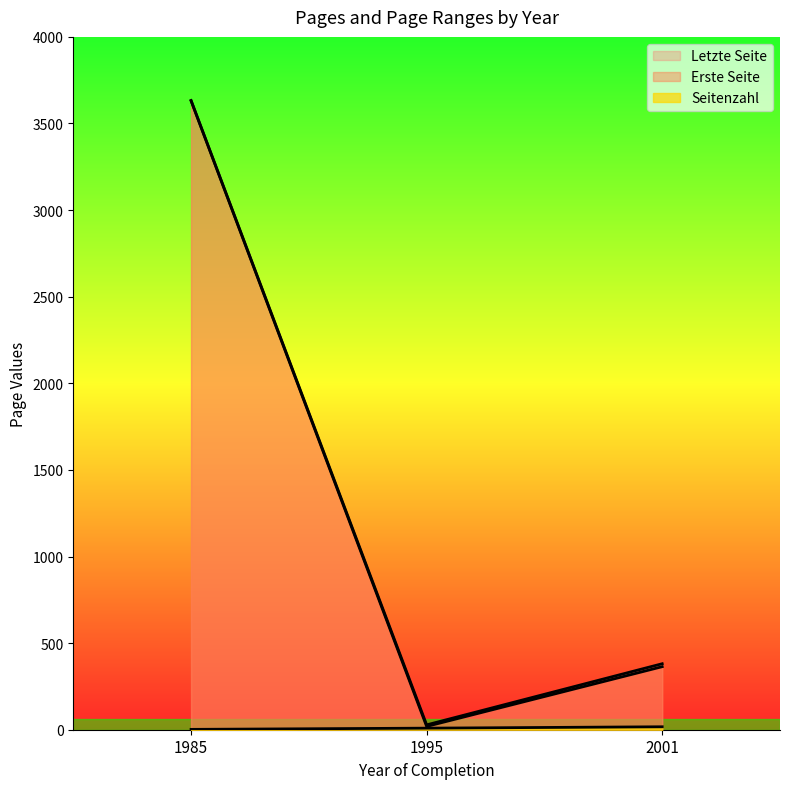

What is the value of the Seitenzahl point at the 1st from the left?

2